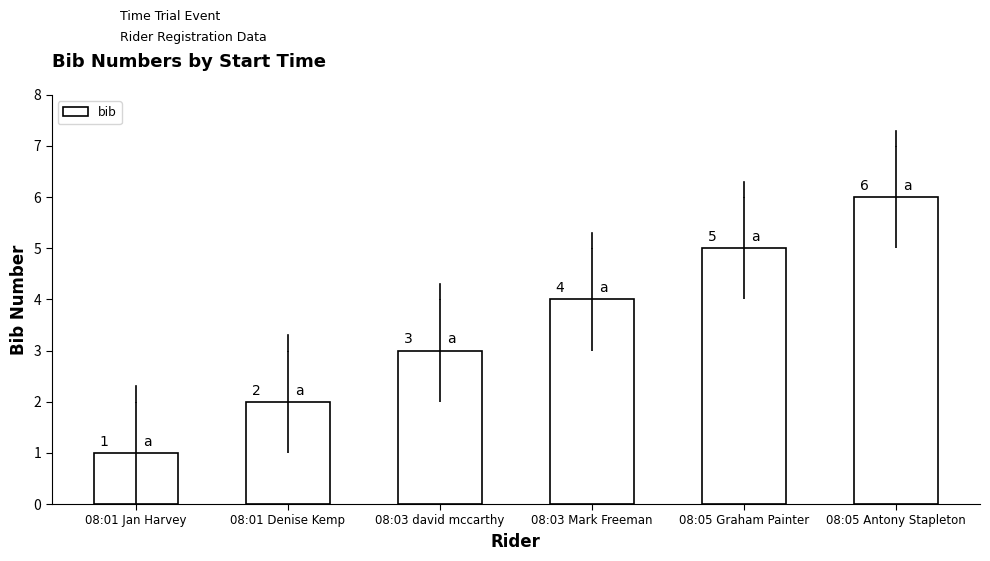

How many bars are there in total?

6